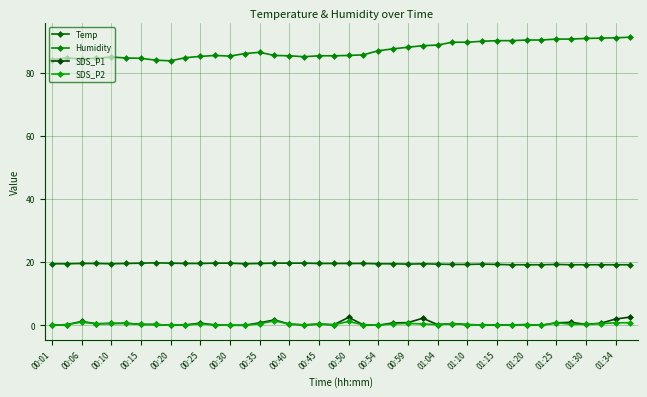

How many distinct data groups are displayed?

4